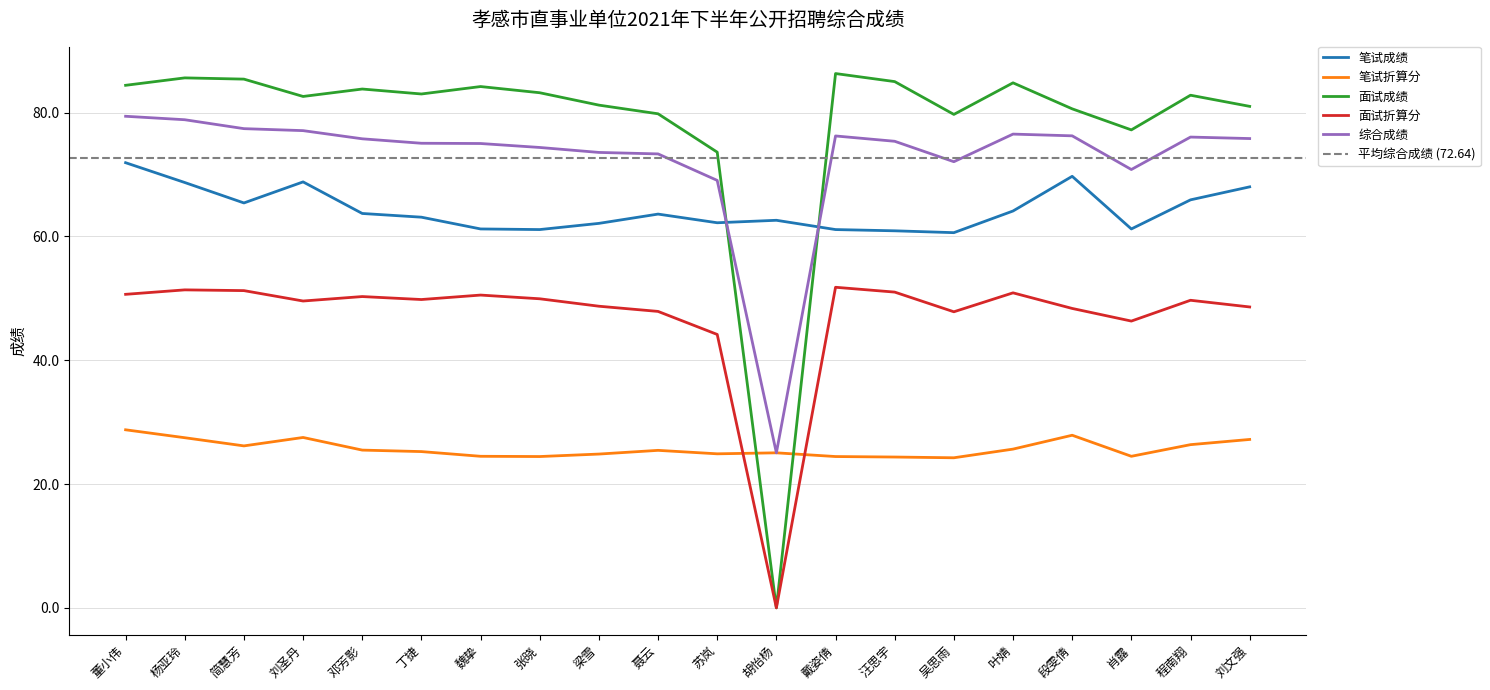

Read the 笔试折算分 value at 戴姿倩.

24.4